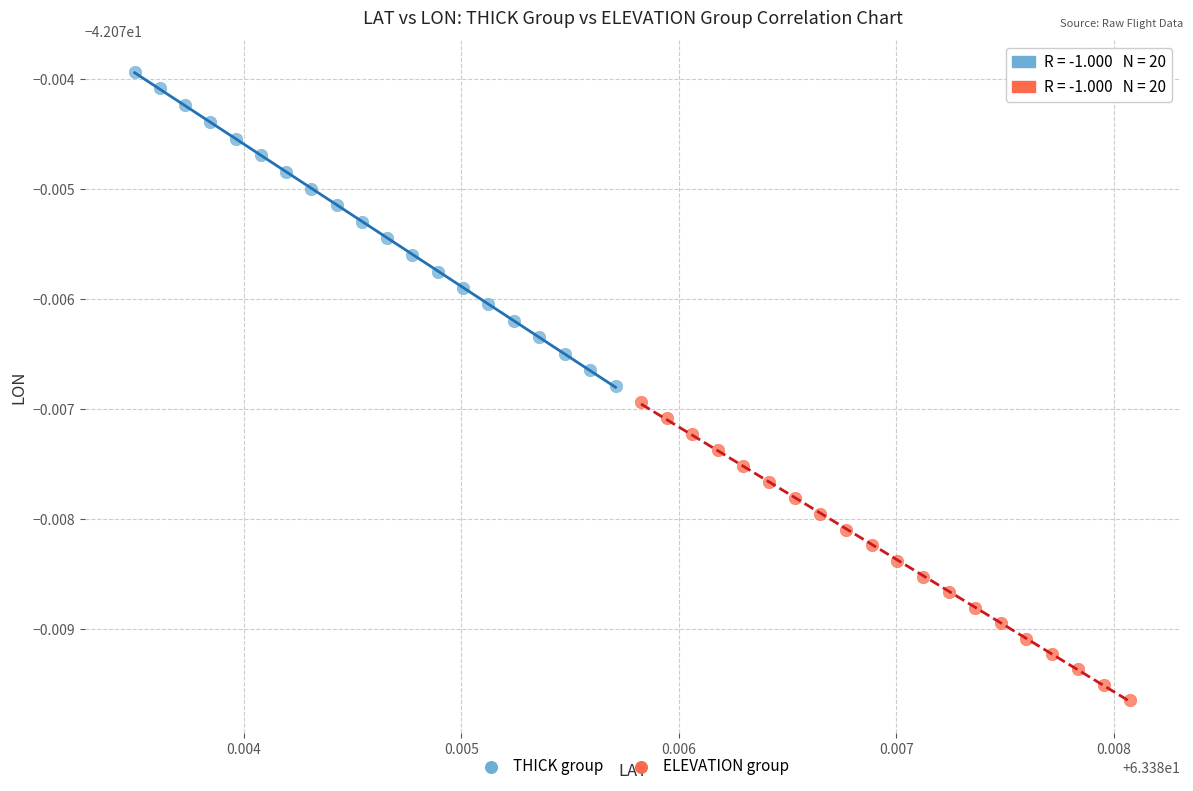

What are all the series names shown in the legend?

THICK group, ELEVATION group